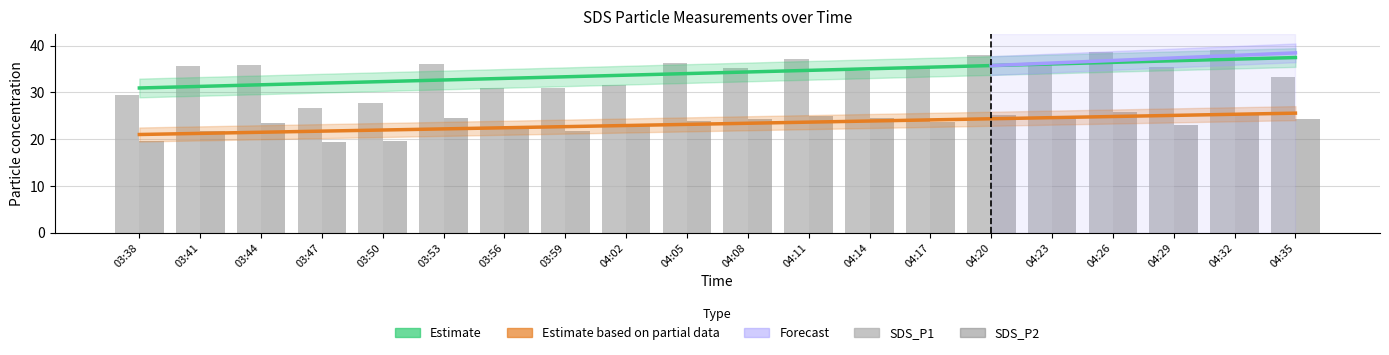

How many data points in SDS_P1 are above 35?

12